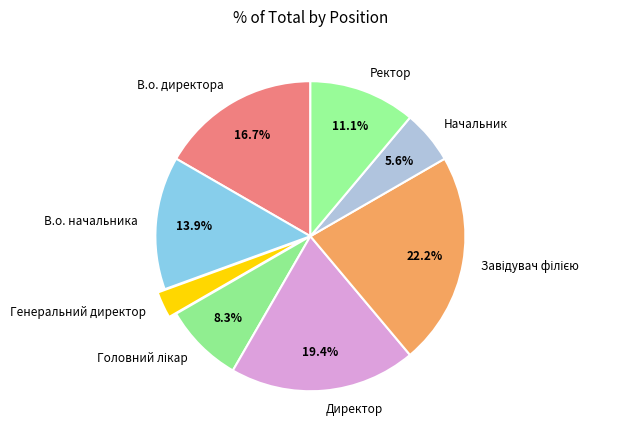

Approximately how many times larger is the value at В.о. директора compared to В.о. начальника?

1.2